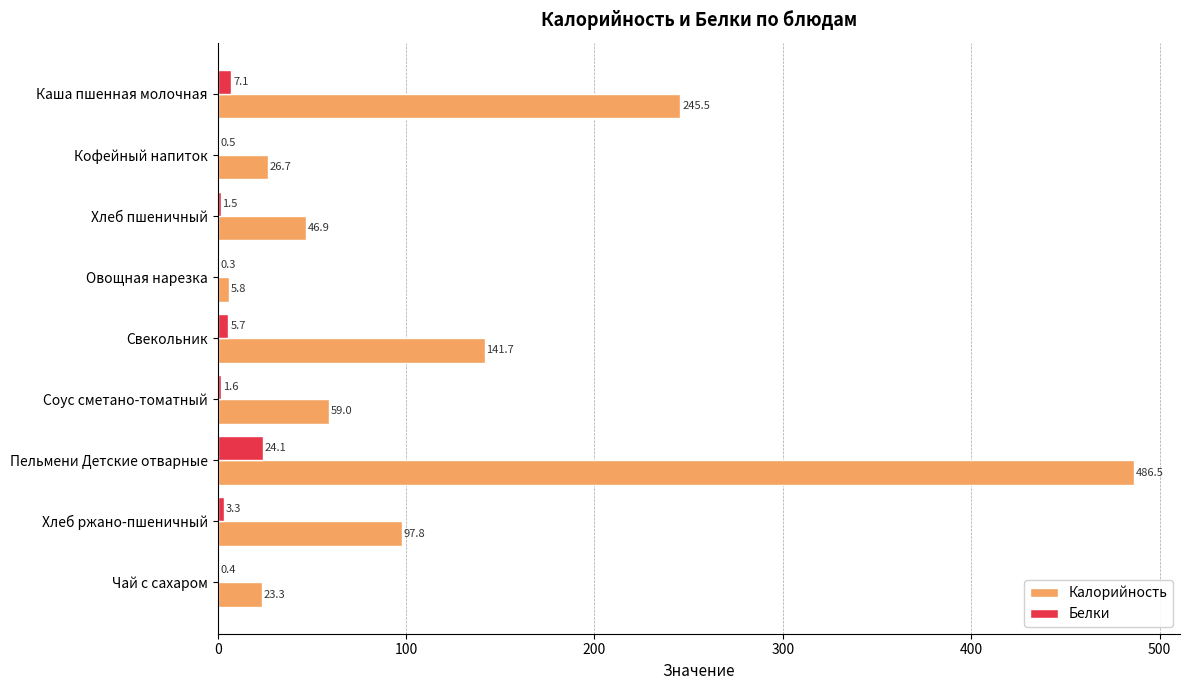

True or false: Калорийность has a value of 26.9 at Хлеб ржано-пшеничный.

False